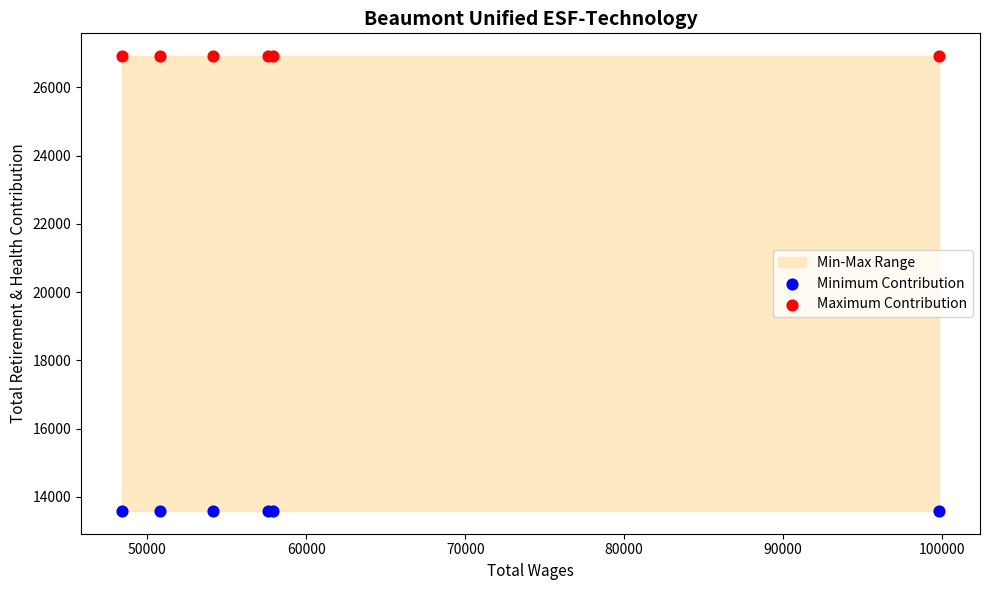

Which series contains the highest Y value?

Maximum Contribution